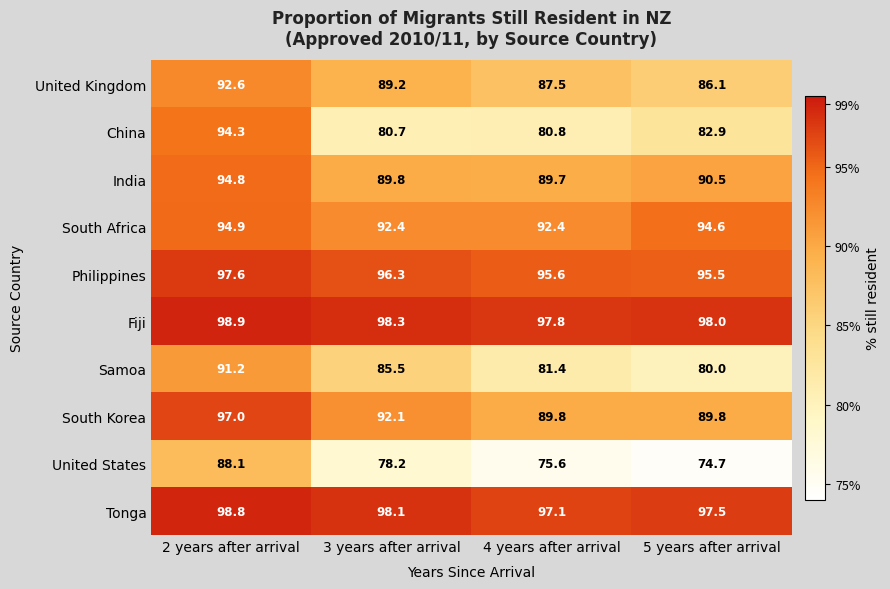

Where is India nearest to the value 92?

5 years after arrival